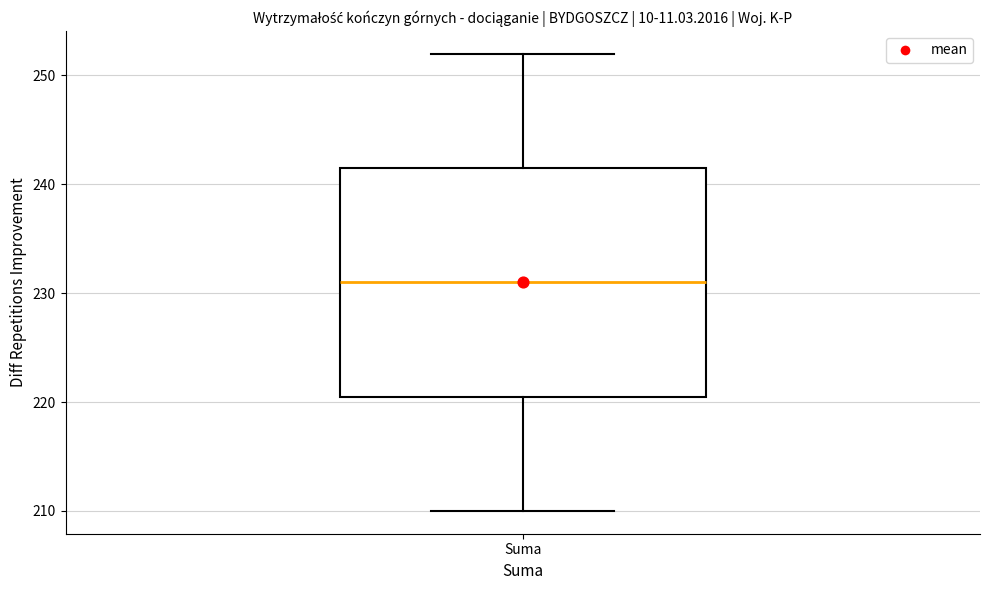

Where does the lower whisker of the box for Suma end on the y-axis? The values are not printed on the chart, so give them approximately, as read against the axis.

210